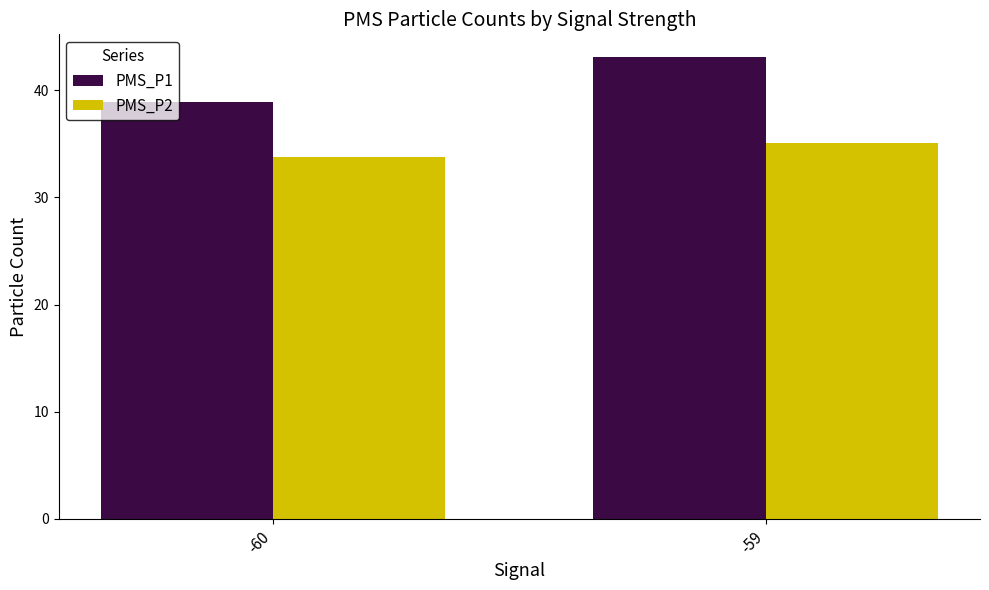

Reading left to right, what are all the values shown in this chart?

PMS_P1: -60=38.9	-59=43.1
PMS_P2: -60=33.7	-59=35.1